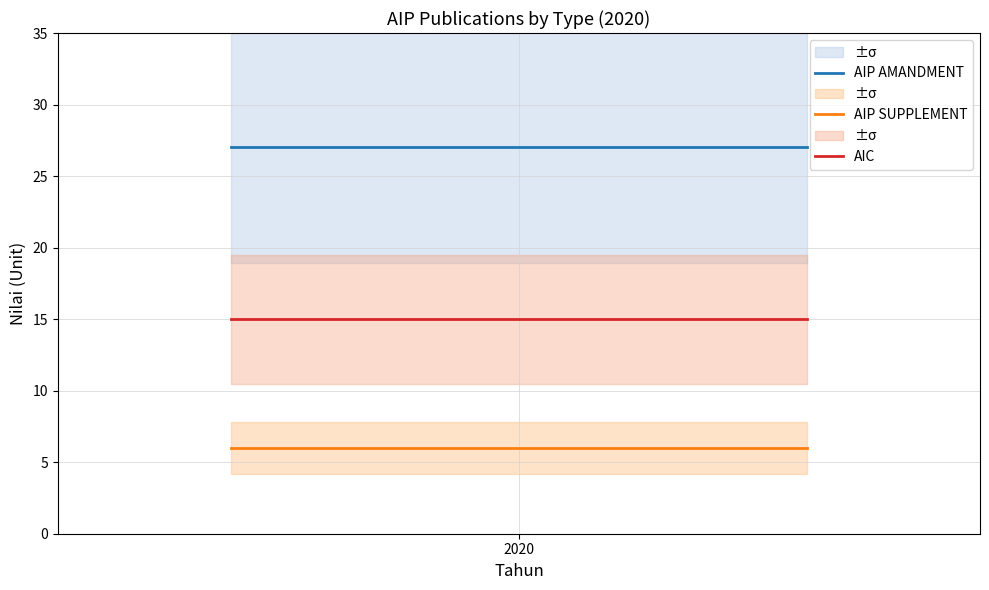

What is the highest value of the AIC series?

15